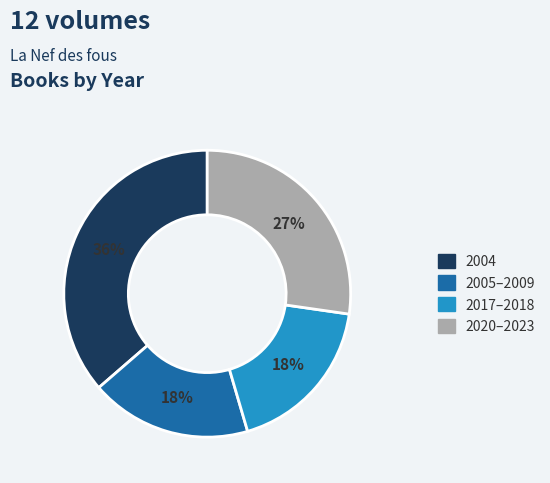

How many slices are in this pie chart?

4